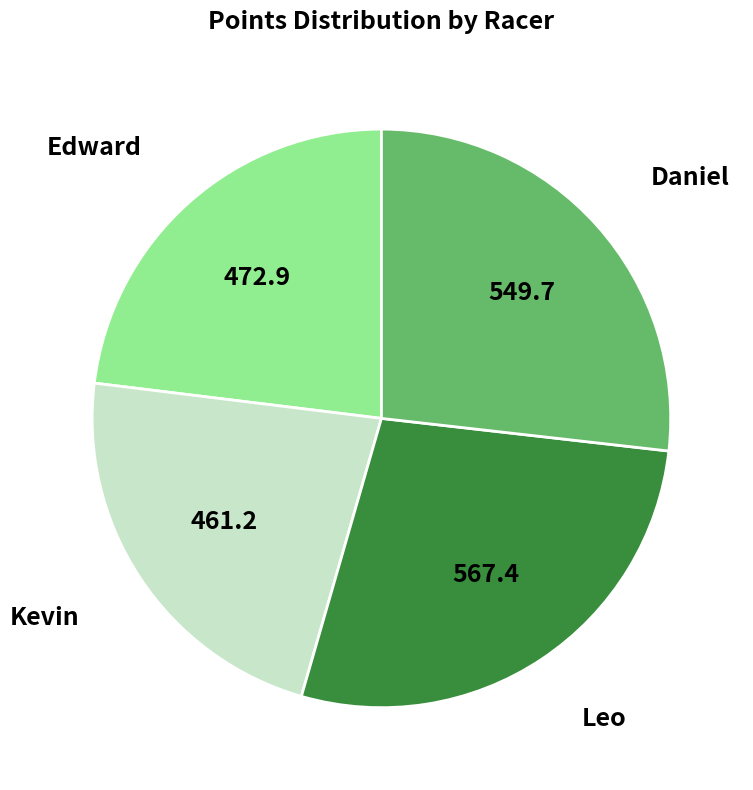

Is there any slice that represents more than half of the pie?

No